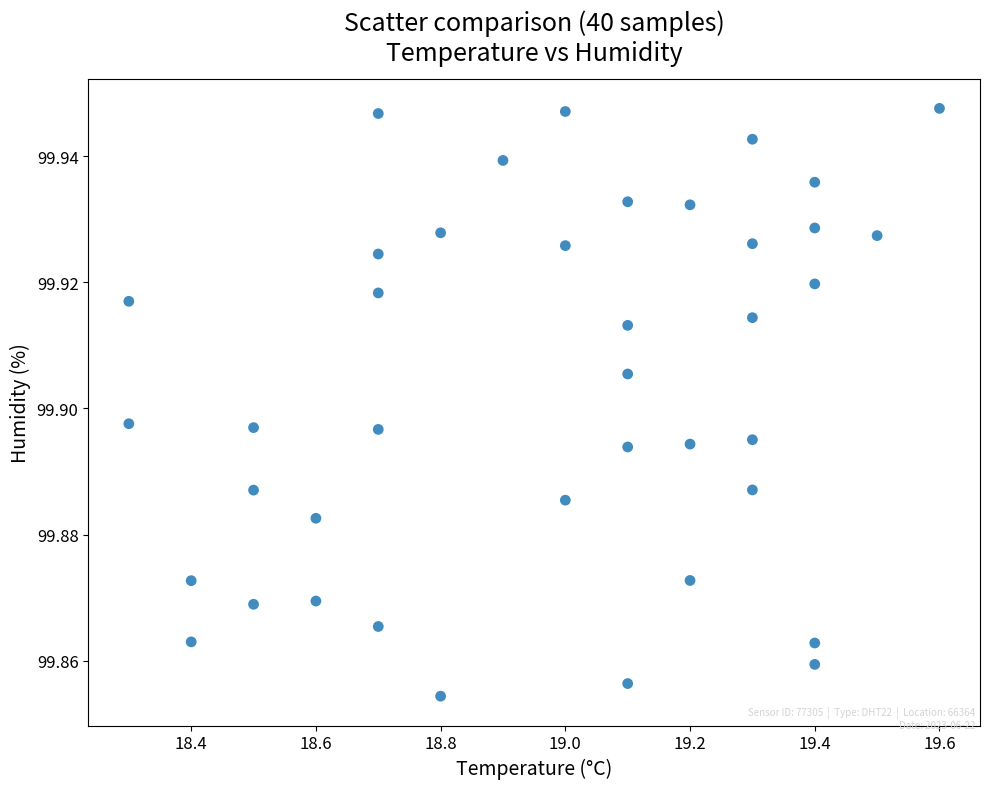

How many data points are displayed?

40